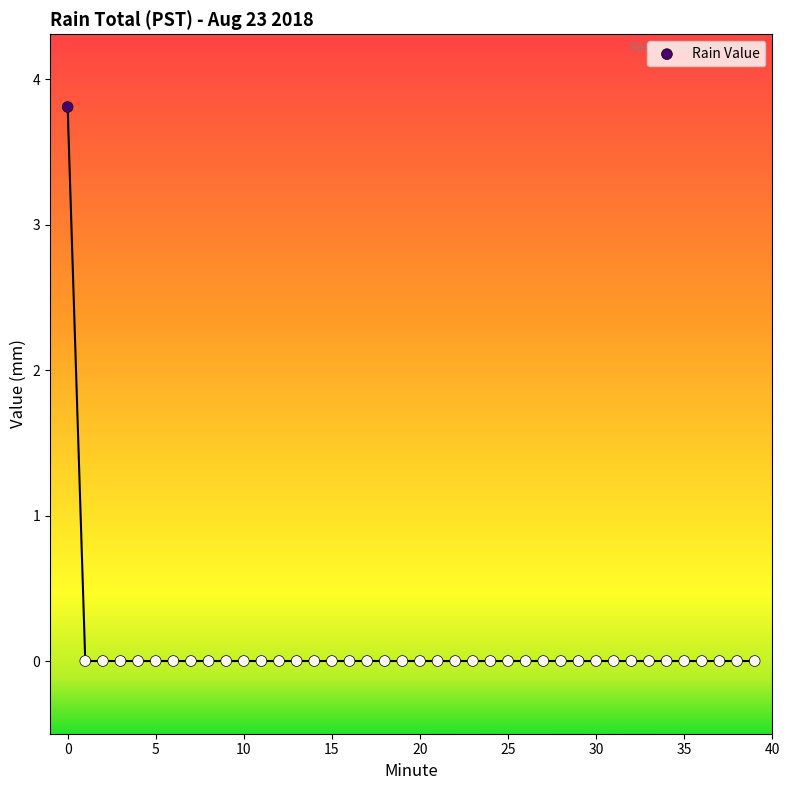

What is the range of Y values (max minus min)?

3.8